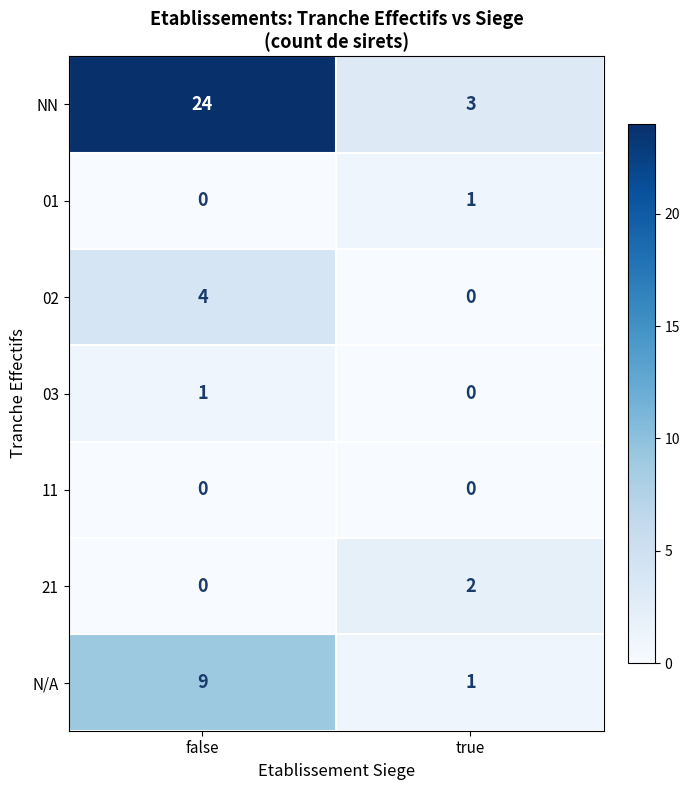

Reading right to left, what are all the values shown in this chart?

NN: true=3	false=24
01: true=1	false=0
02: true=0	false=4
03: true=0	false=1
11: true=0	false=0
21: true=2	false=0
N/A: true=1	false=9